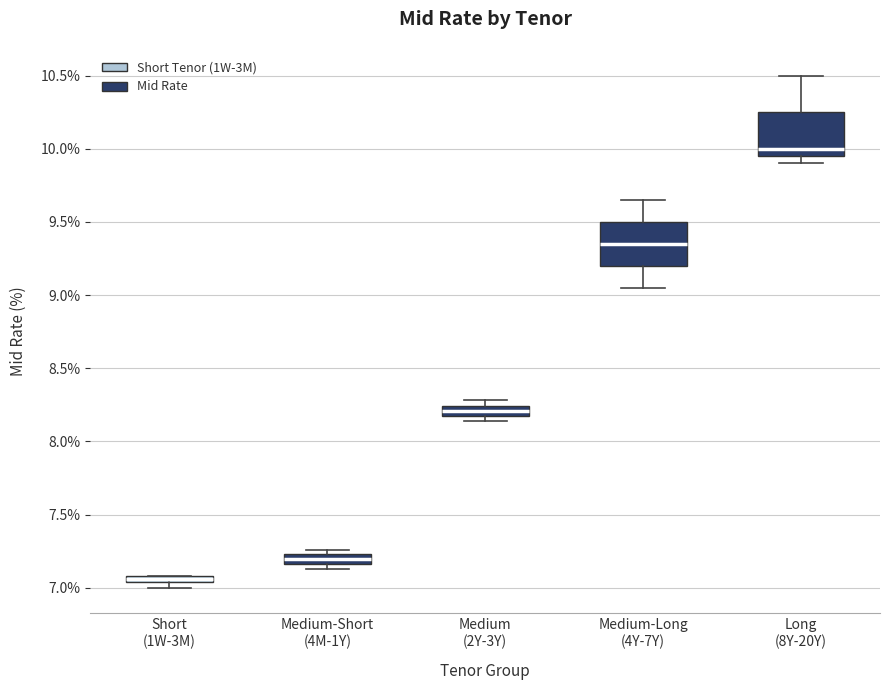

Which box's median line is the lowest?

Short (1W-3M)